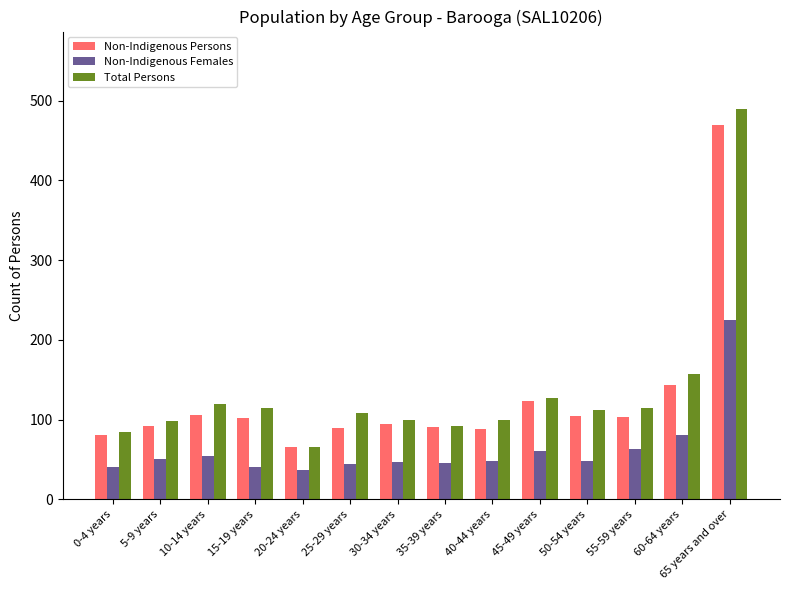

What is the sum of all Non-Indigenous Females values?

885